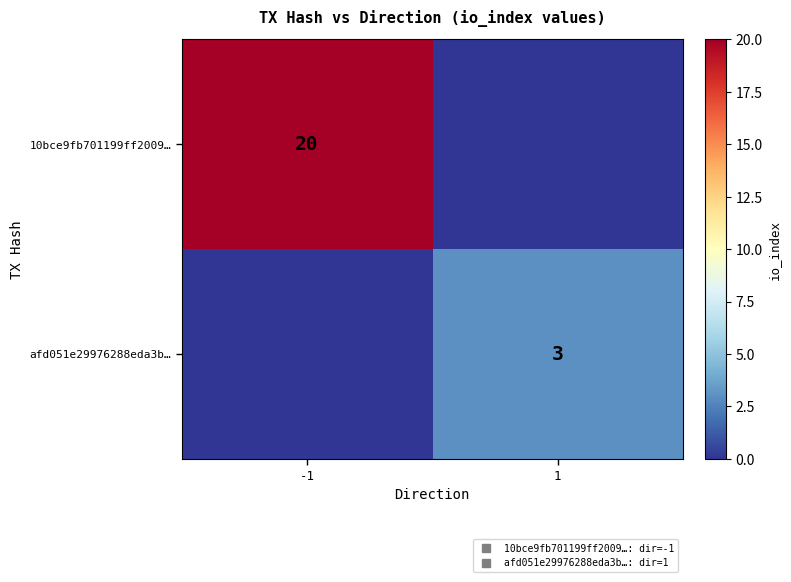

What is the sum of all afd051e29976288eda3b… values?

3